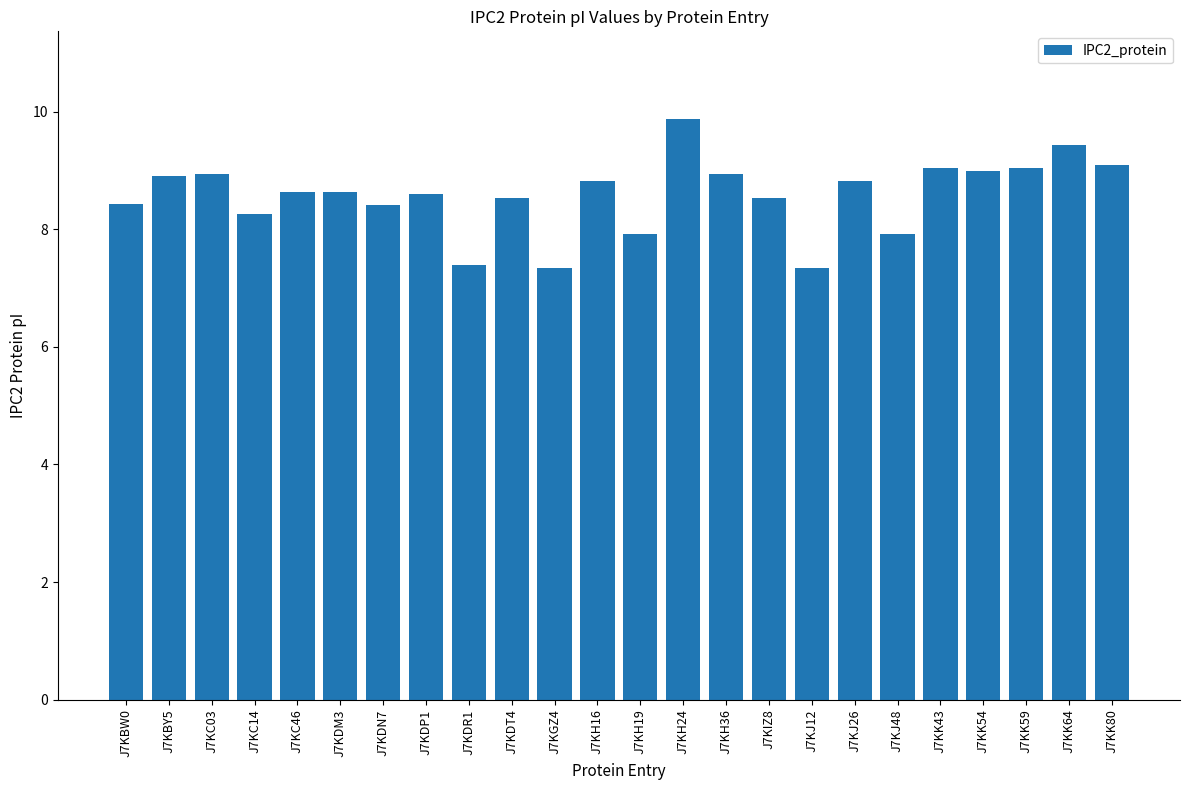

What is the average value?

8.6